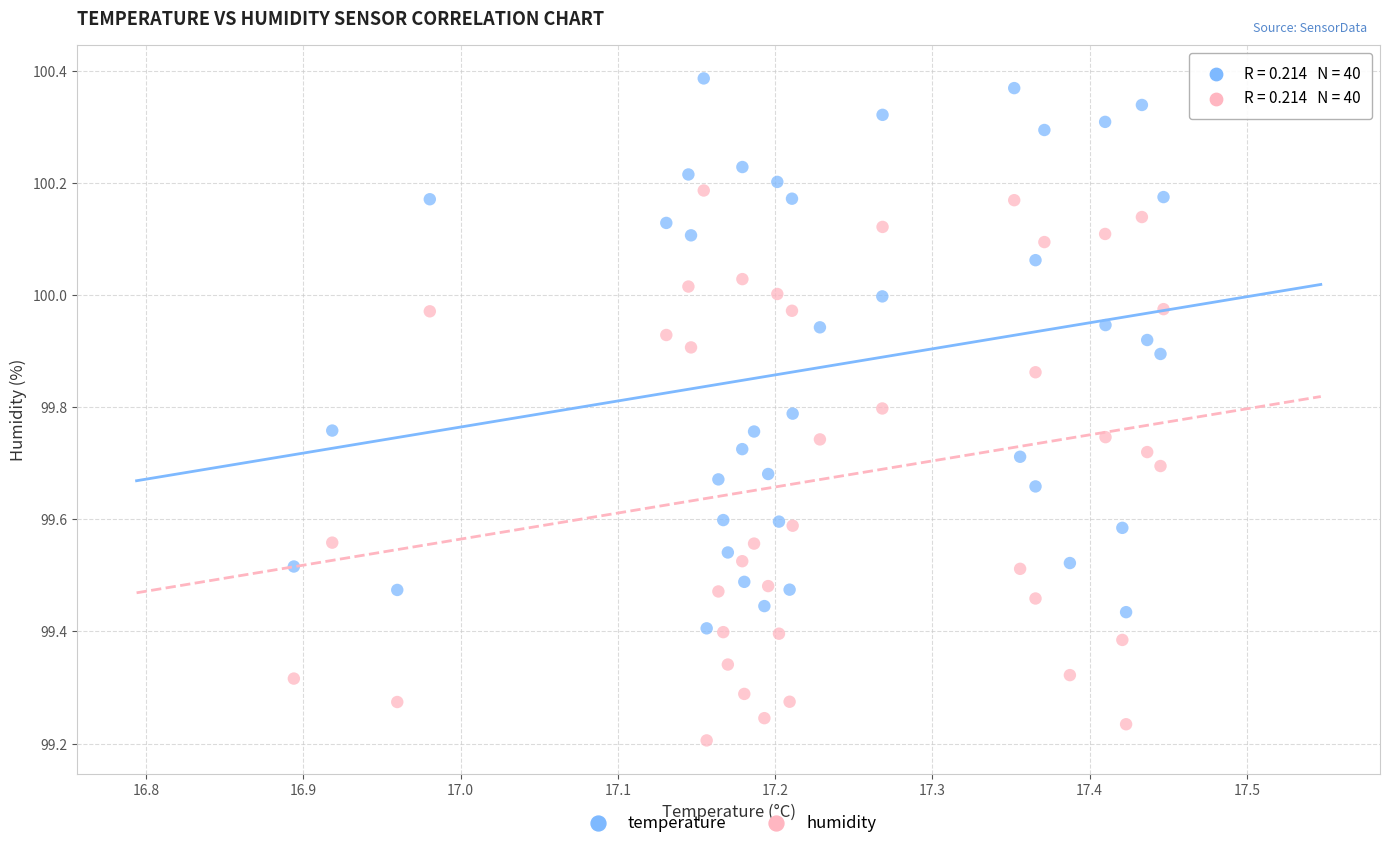

What are all the series names shown in the legend?

temperature, humidity